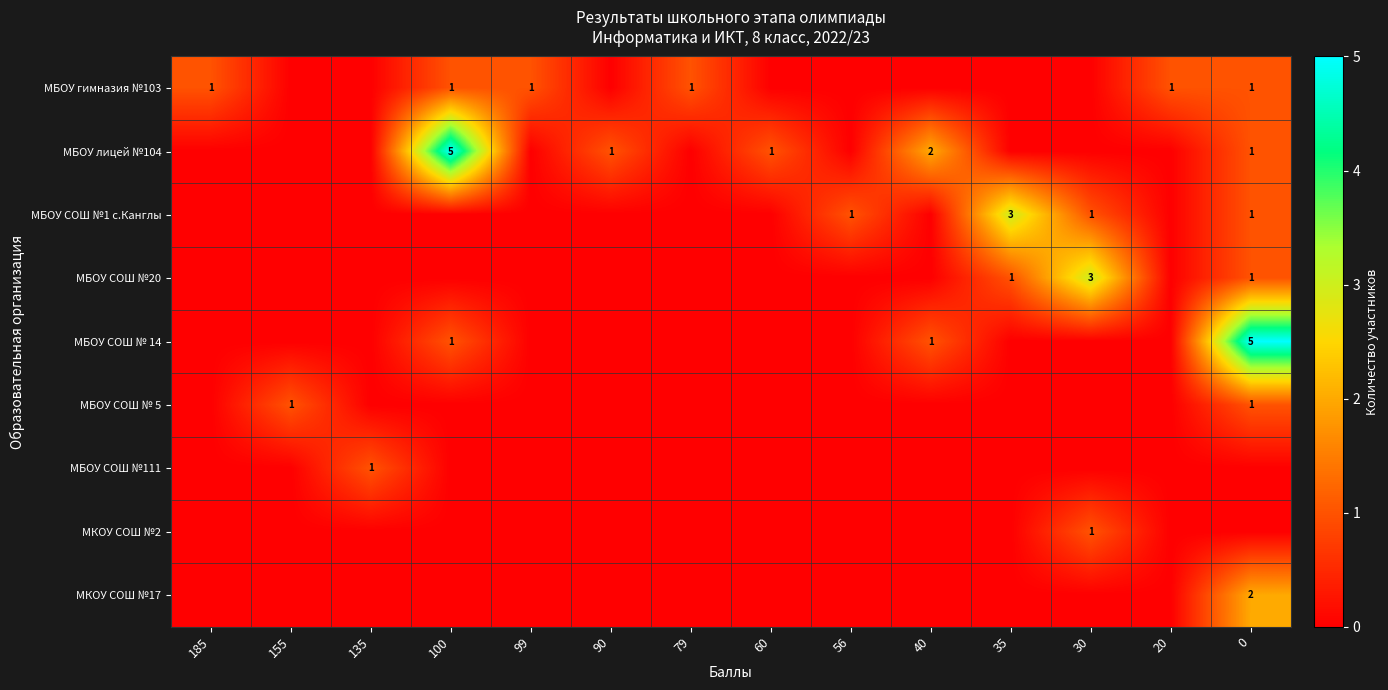

Is it true that МБОУ СОШ № 5 equals 1 at 0?

True